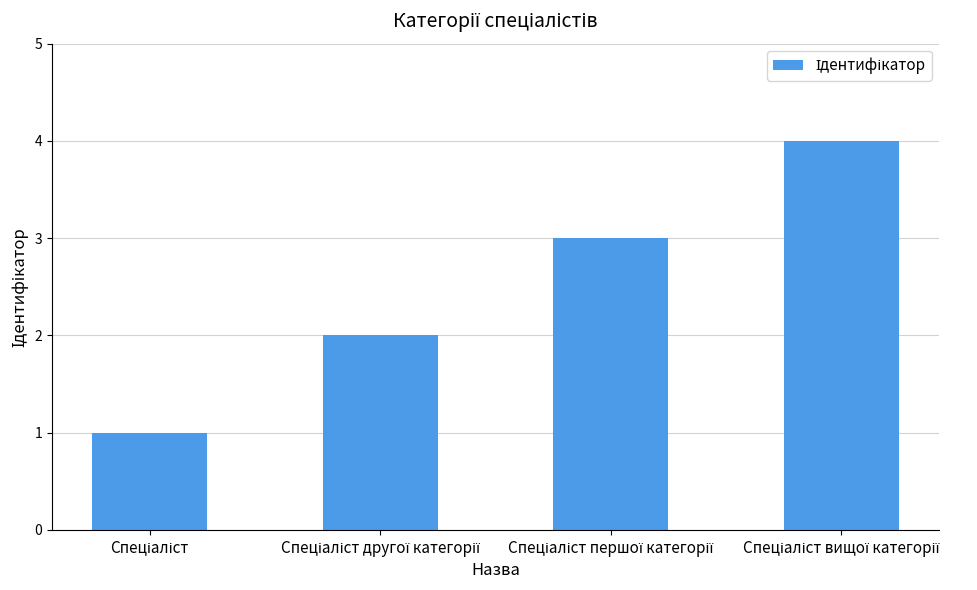

What is the maximum value shown in the chart?

4